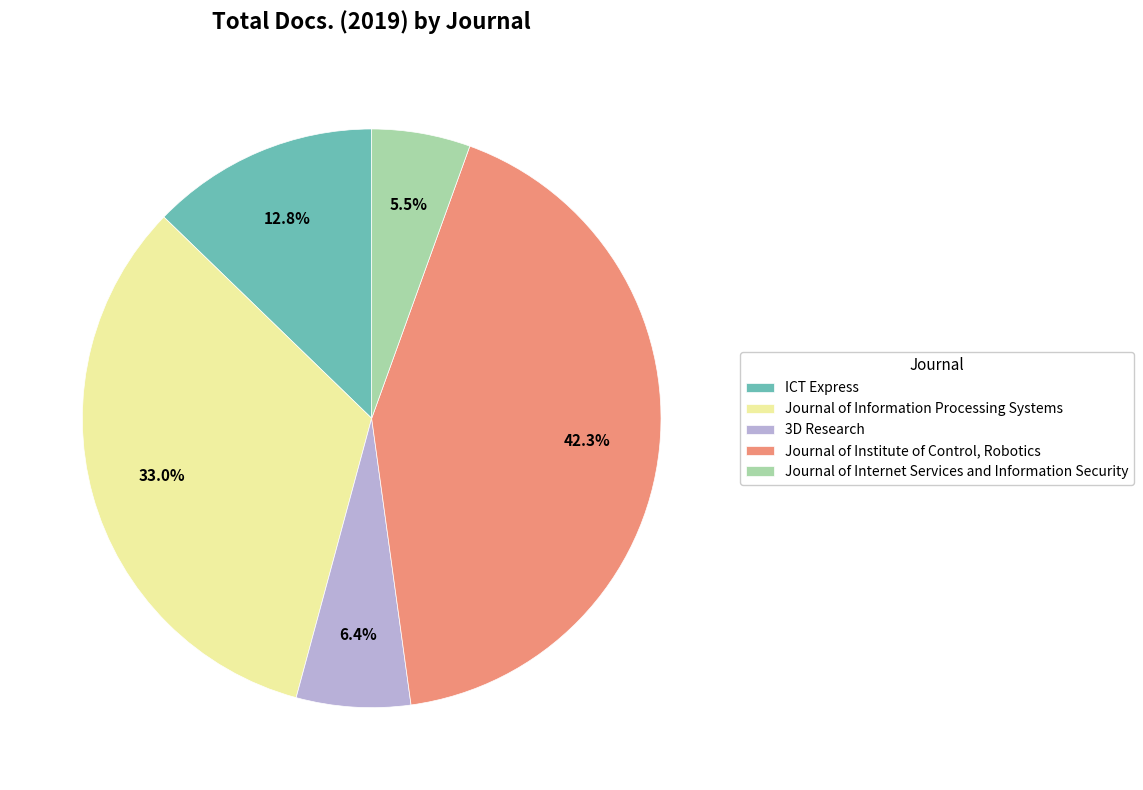

Is Journal of Institute of Control, Robotics the majority of the pie?

No